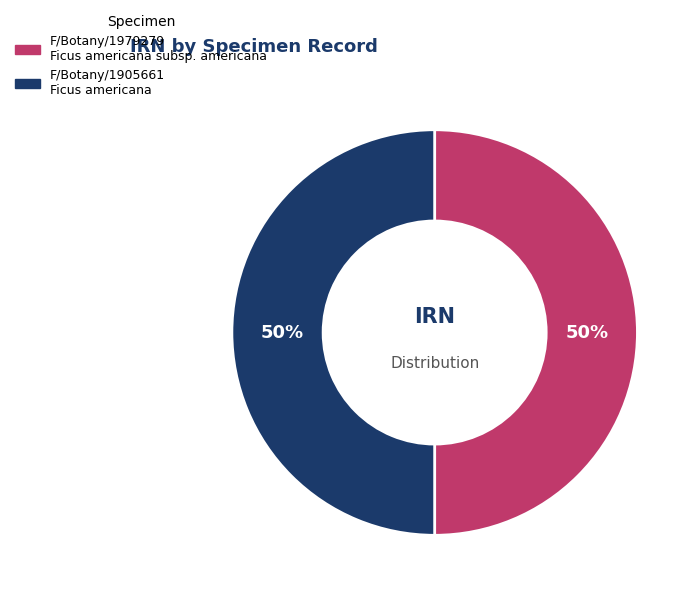

Approximately how many times larger is the value at F/Botany/1979279 Ficus americana subsp. americana compared to F/Botany/1905661 Ficus americana?

1.0